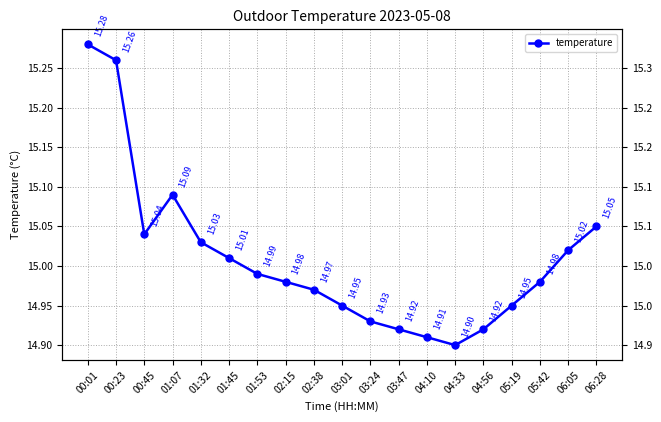

At which category does the data reach its first local valley?

00:45